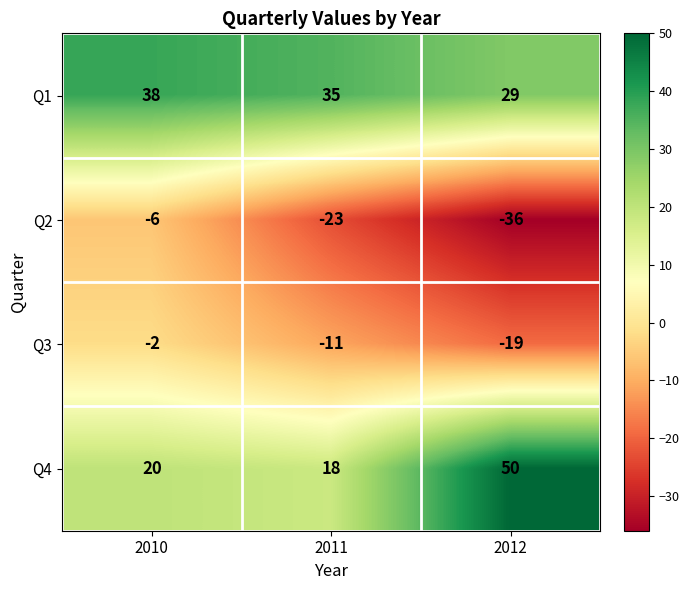

What is the spread (max minus min) of values at 2012?

86